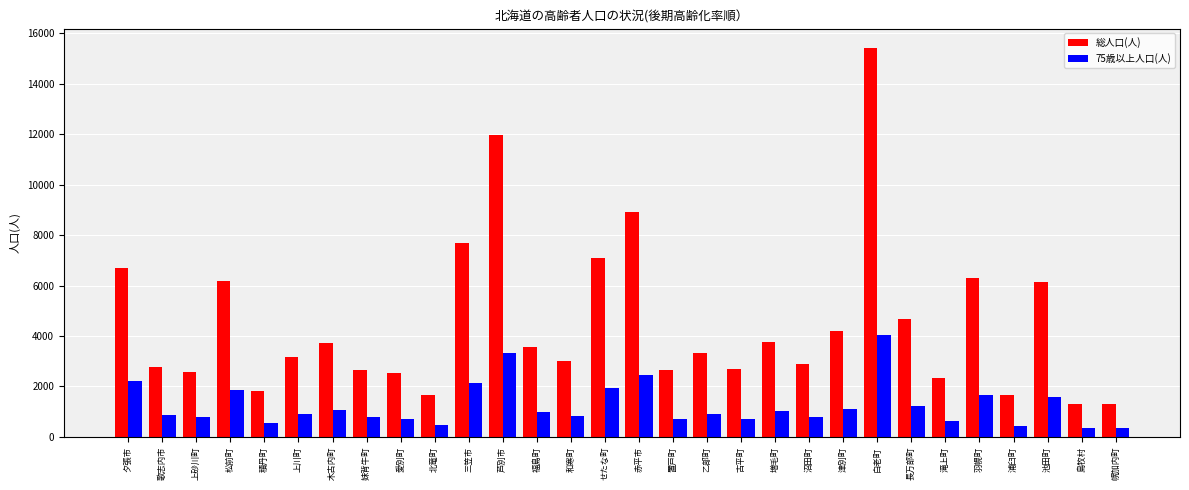

At how many categories does at least one series exceed 14944?

1